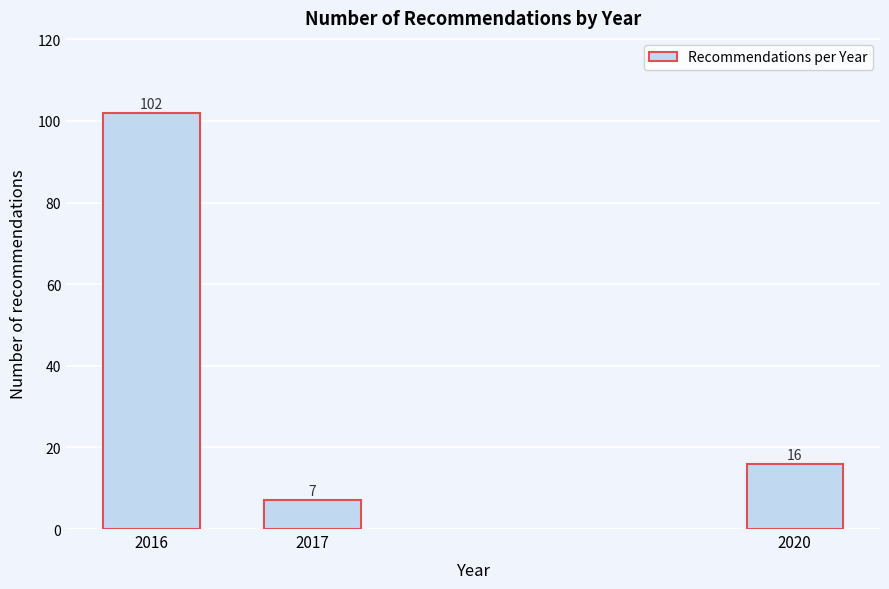

Reading left to right, transcribe all the data shown in this chart.

2016=102	2017=7	2020=16